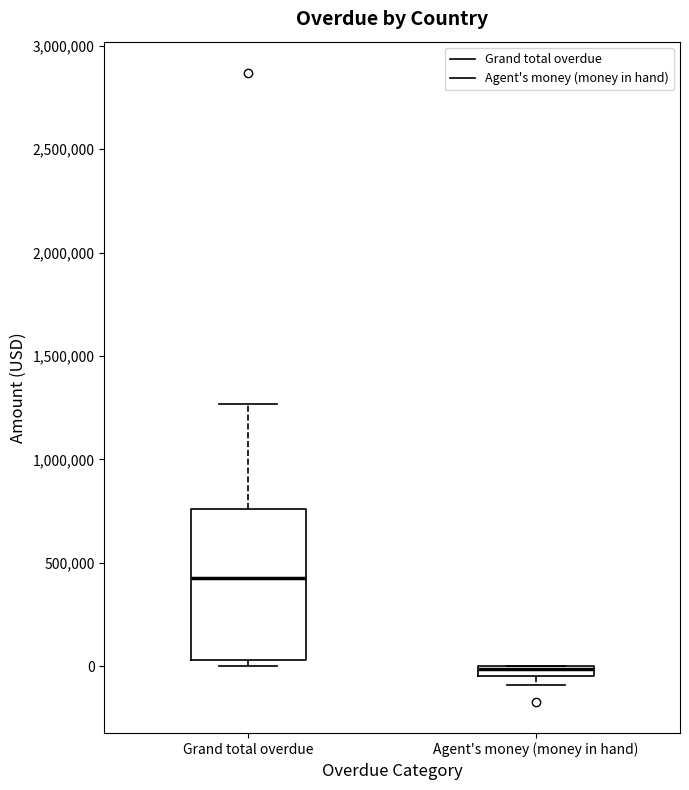

Which box is the tallest, from its lower edge to its upper edge?

Grand total overdue